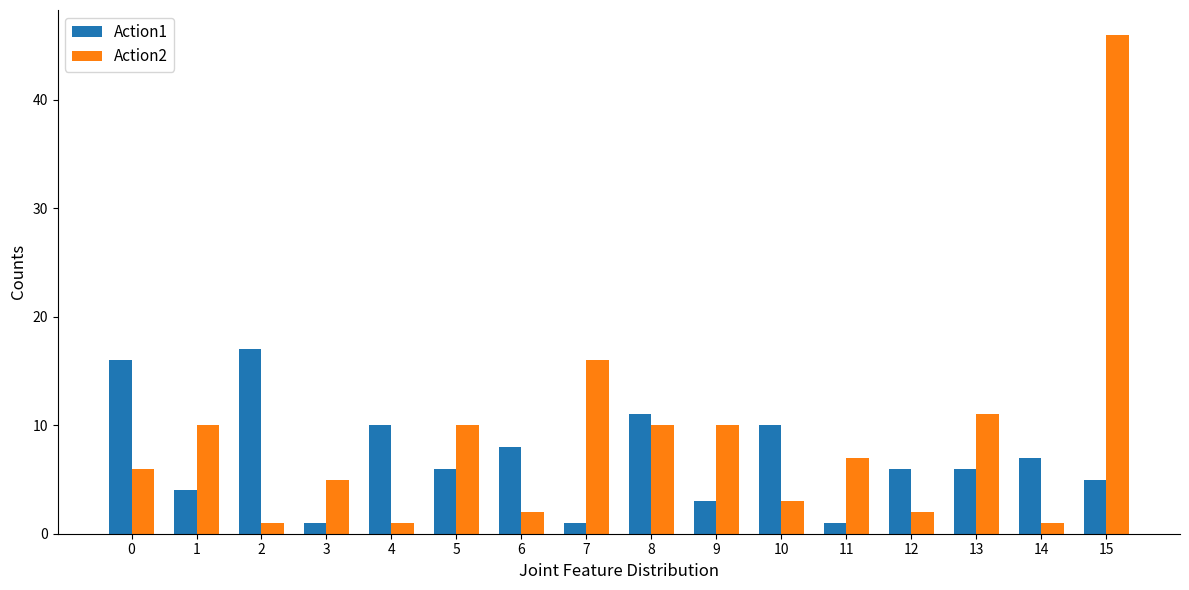

Which series has the largest total across all categories?

Action2